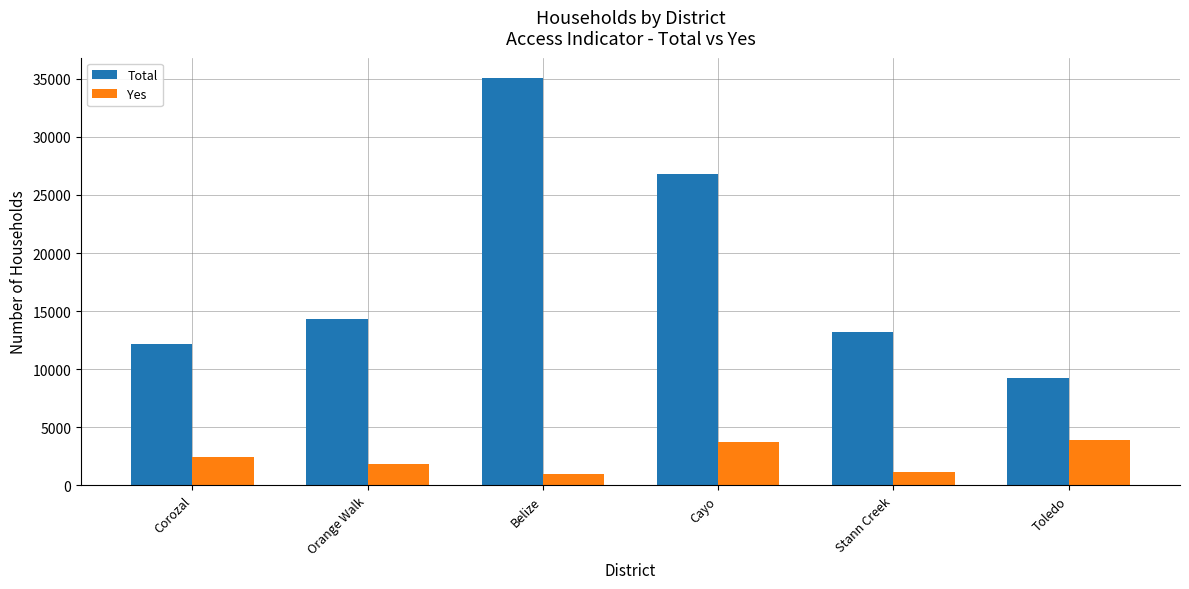

What is the smallest value displayed?

1018.2